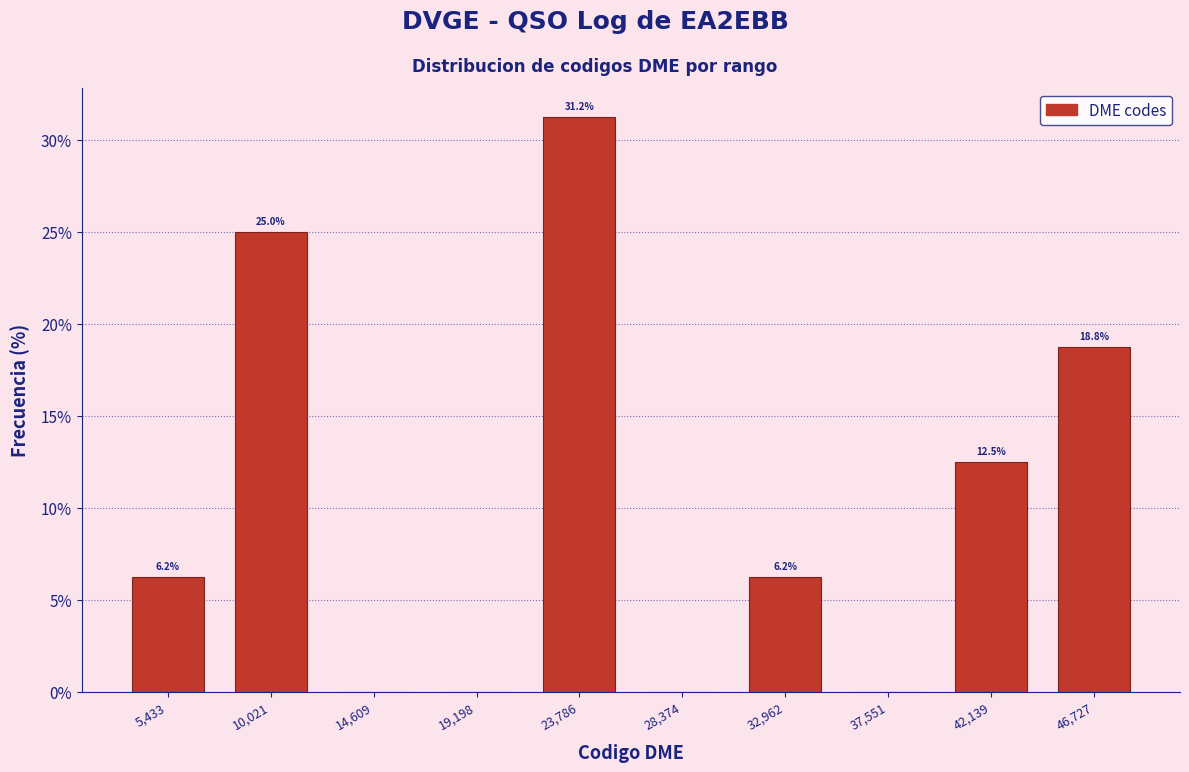

Over which range of the x-axis is the bar tallest?

21500 to 26000